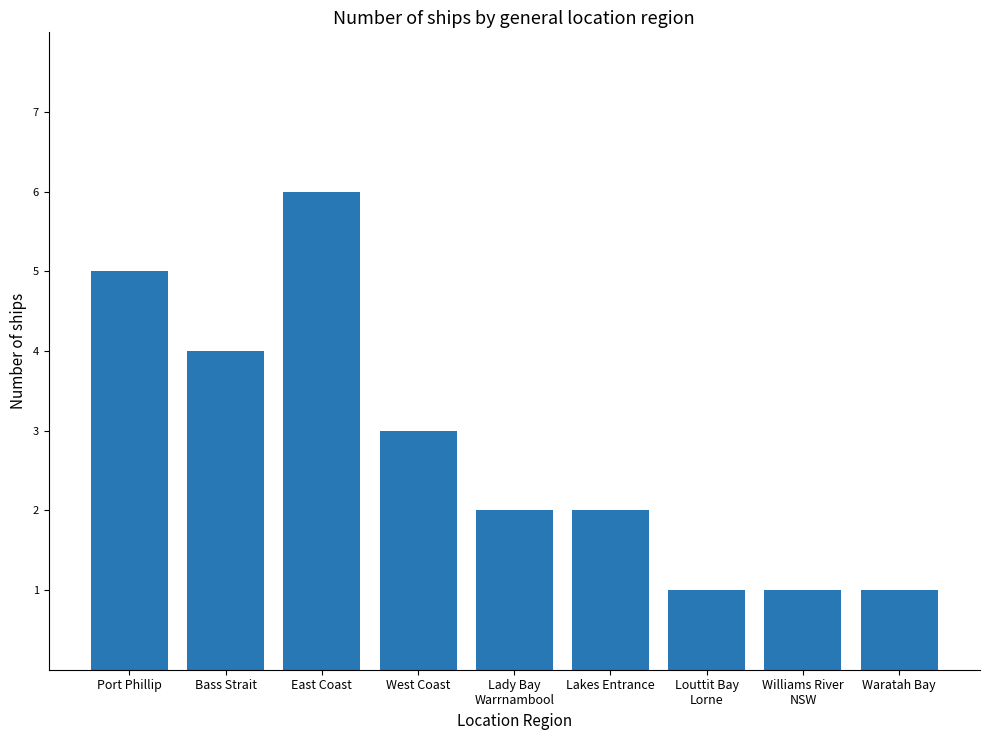

Is it true that the value at Lakes Entrance is 1?

False